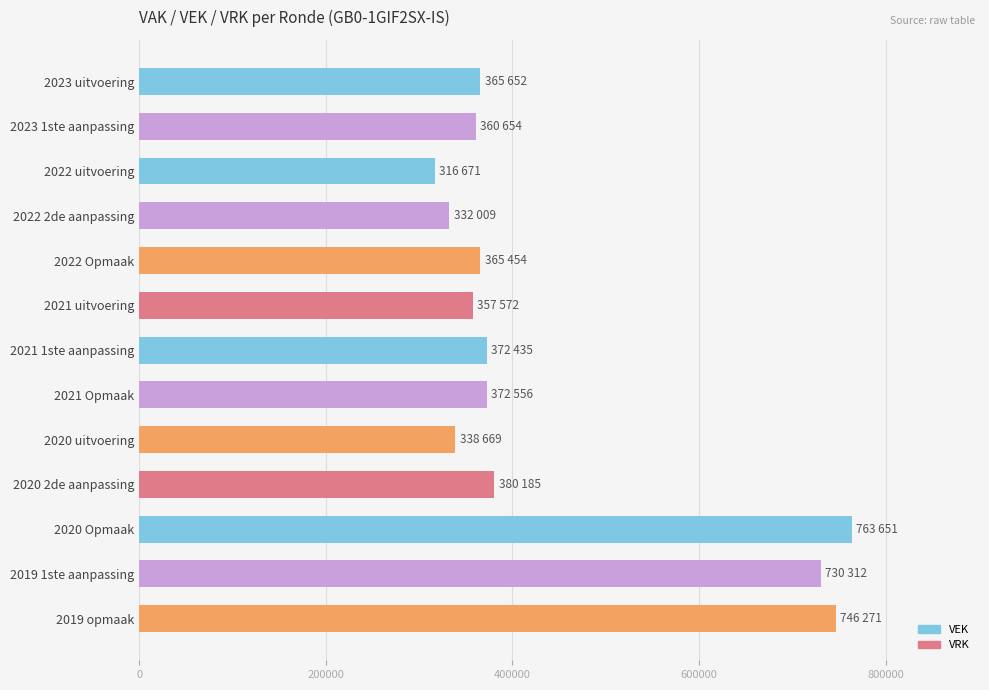

What is the change in value from 2023 uitvoering to 2022 uitvoering?

-48981